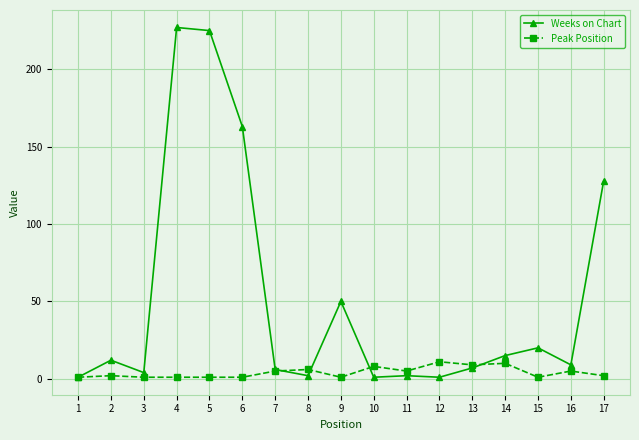

Which series has the largest total across all categories?

Weeks on Chart